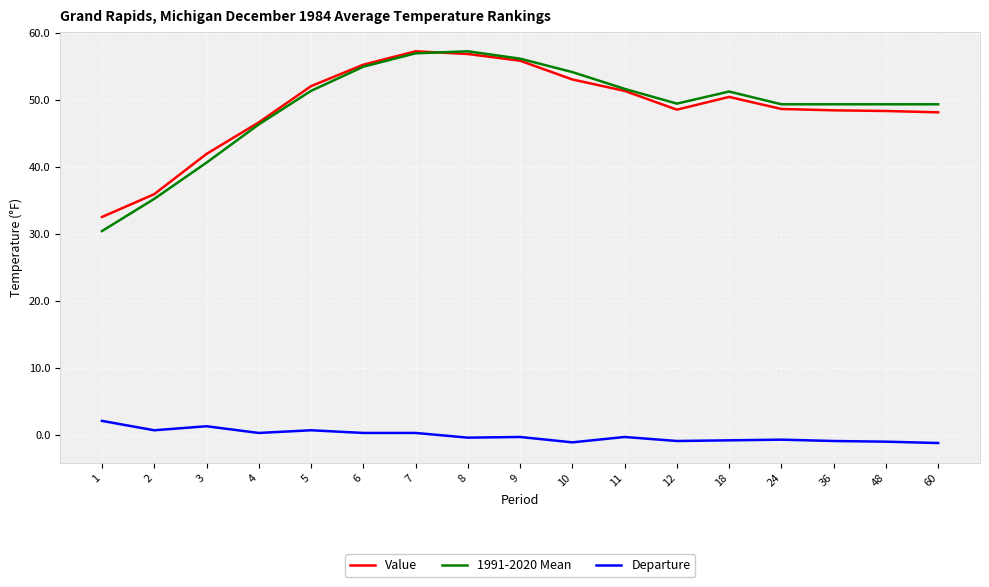

True or false: Departure and Value cross at least once.

False